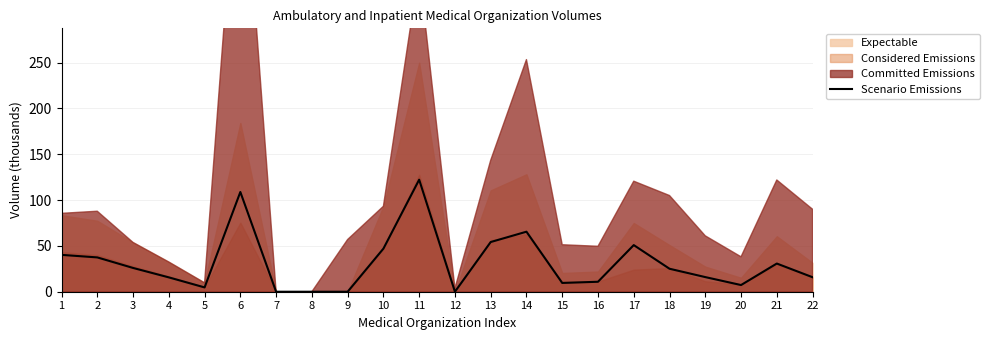

At which label does Scenario Emissions reach its peak?

11